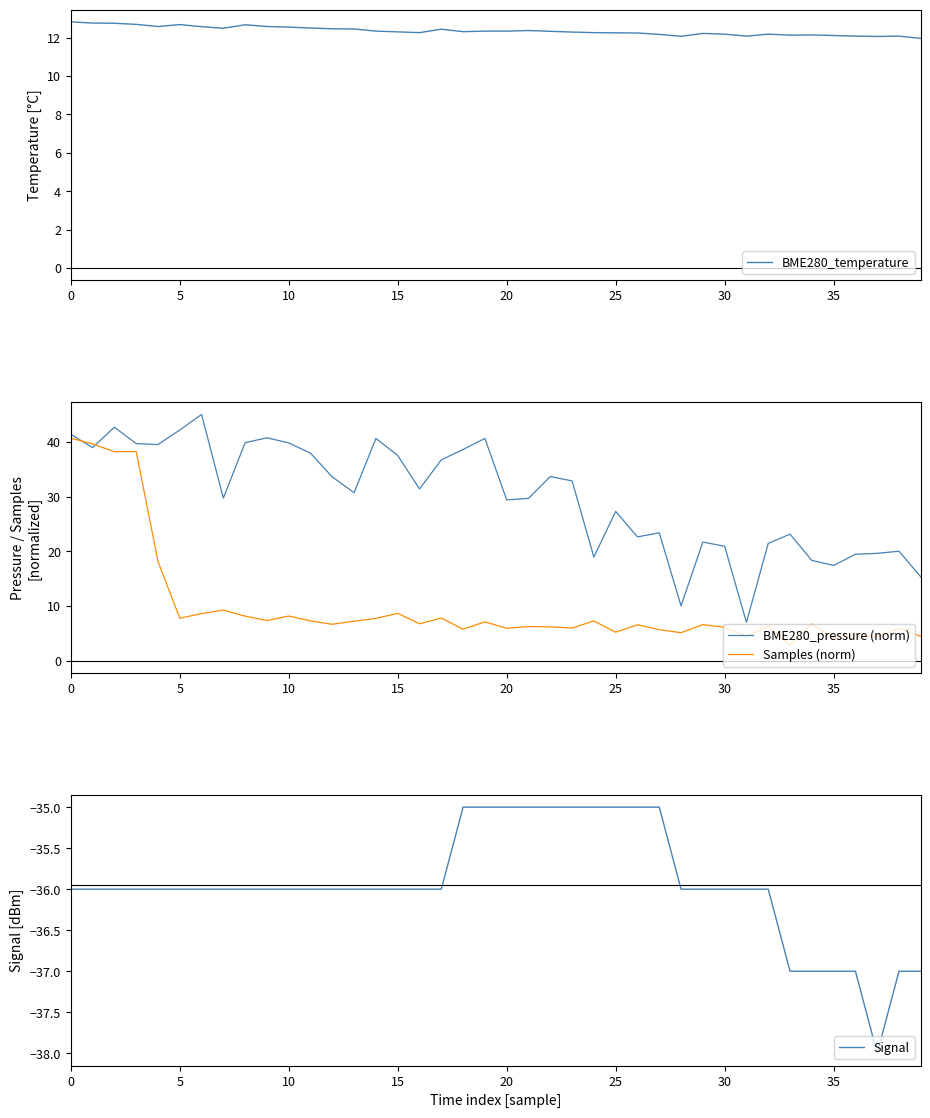

The Samples (norm) series shows 7.1 at 19. True or false?

True